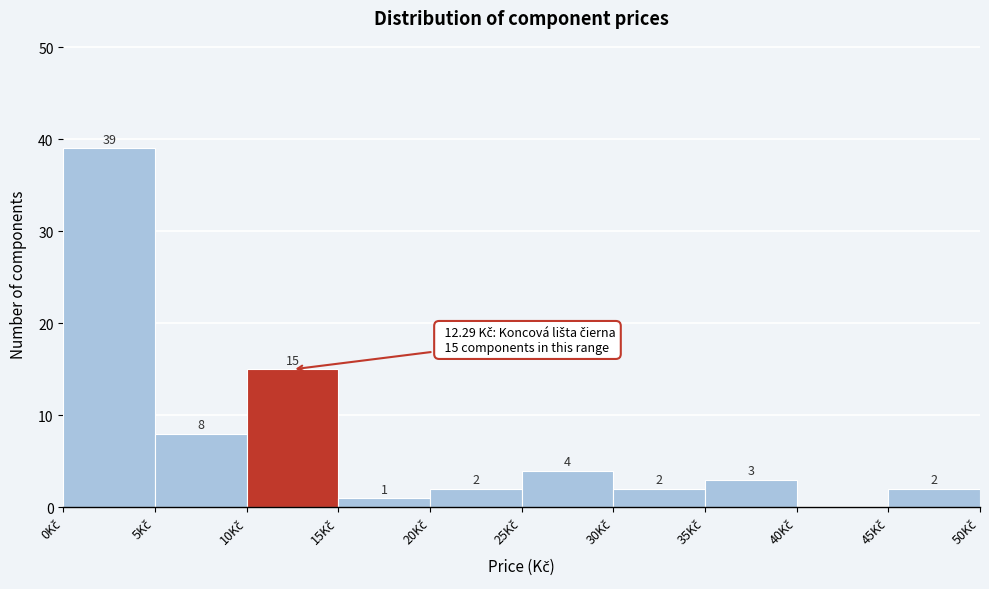

Which range on the x-axis has the tallest bar?

0 to 5